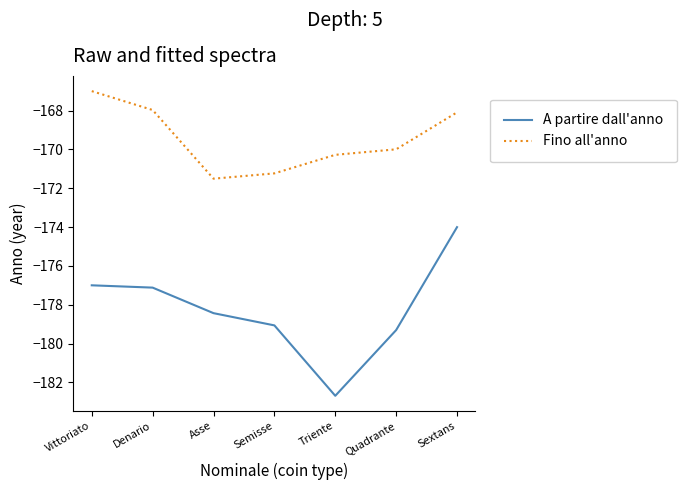

Which series changed the most between Semisse and Triente?

A partire dall'anno